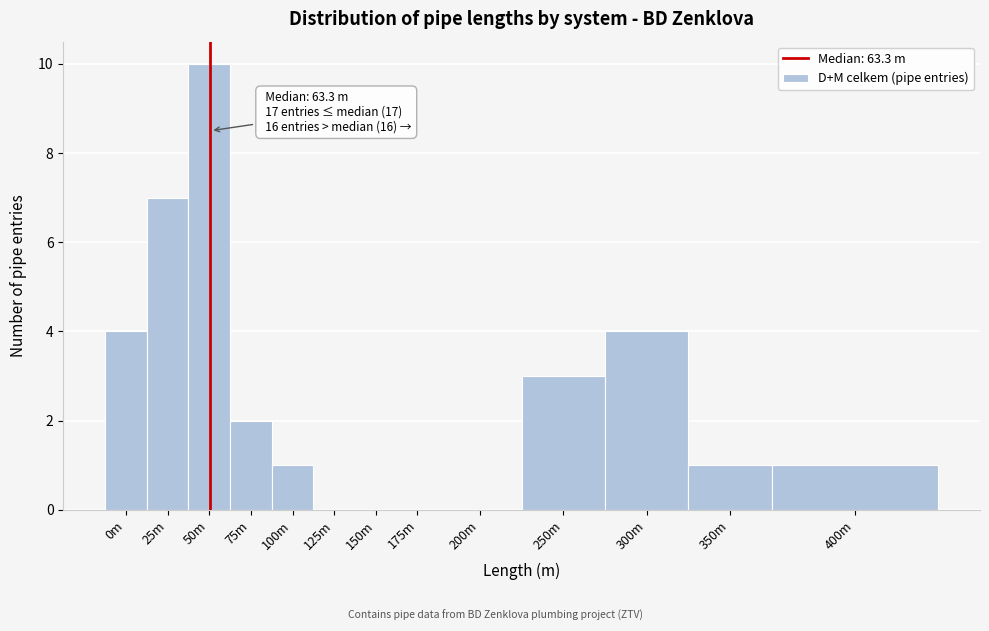

Reading left to right, transcribe all the data shown in this chart.

0m=4	25m=7	50m=10	75m=2	100m=1	125m=0	150m=0	175m=0	200m=0	250m=3	300m=4	350m=1	400m=1